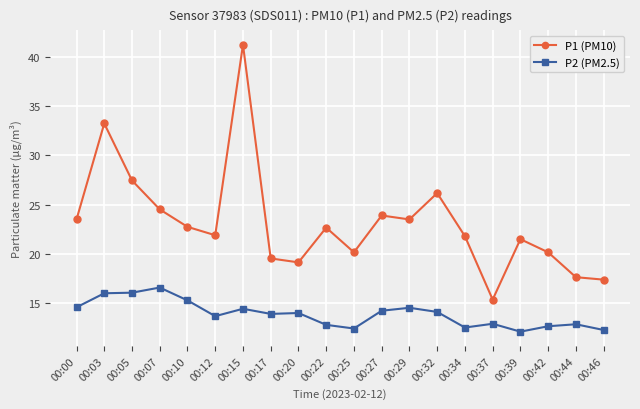

Which category has the highest value across all series?

00:15